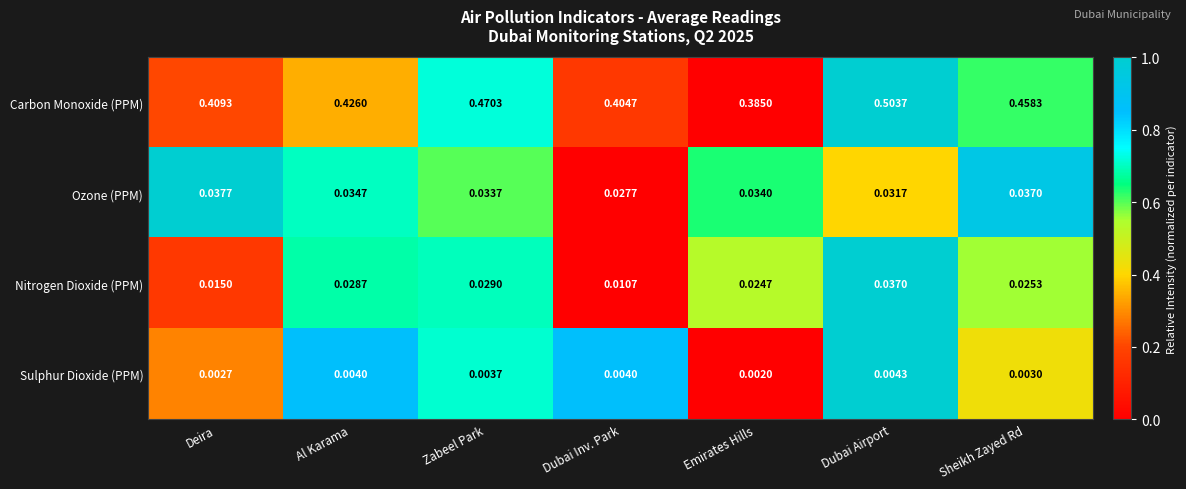

Which series has the largest range (max minus min)?

Carbon Monoxide (PPM)